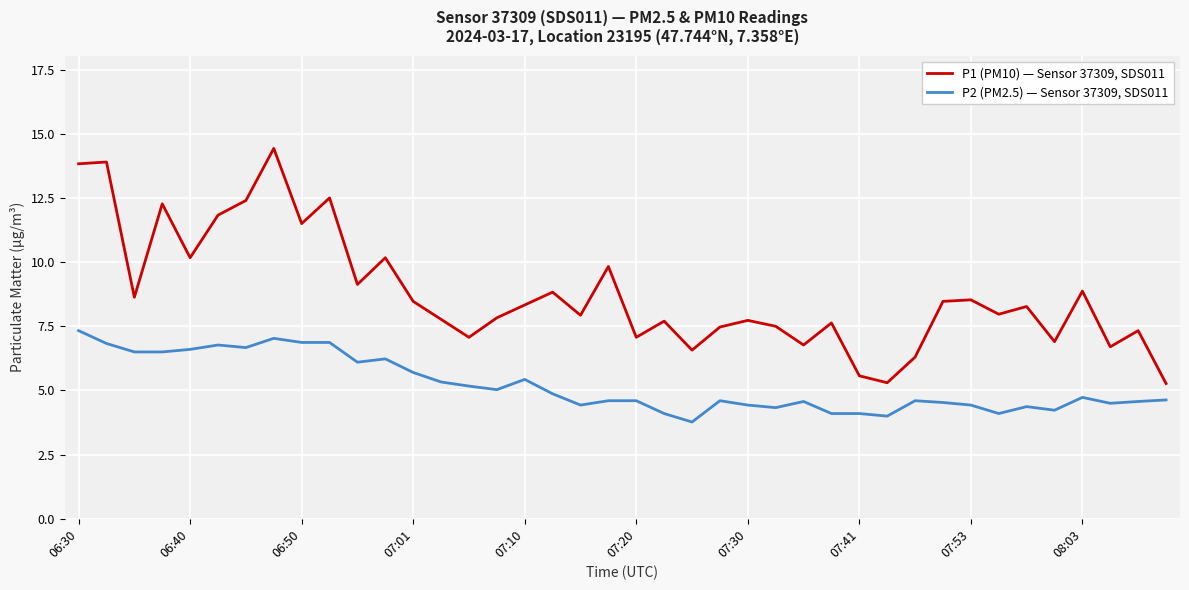

Which series has the largest total across all categories?

P1 (PM10) — Sensor 37309, SDS011